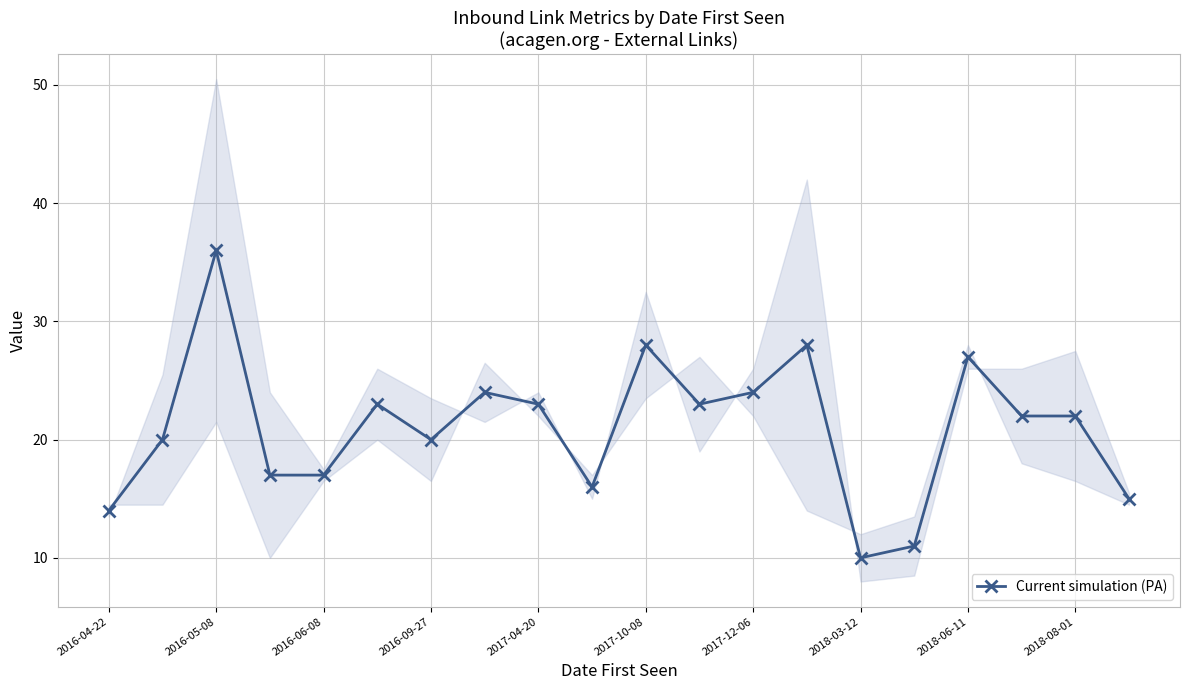

True or false: Current simulation (PA) has a value of 10 at 2018-03-12.

True